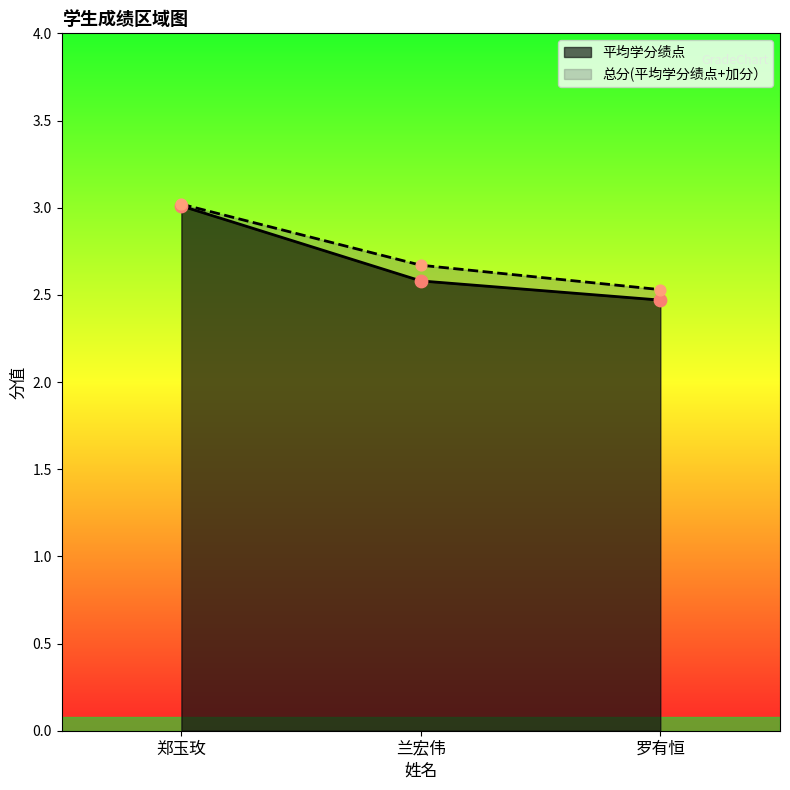

Which series has the largest Y range (max minus min)?

平均学分绩点